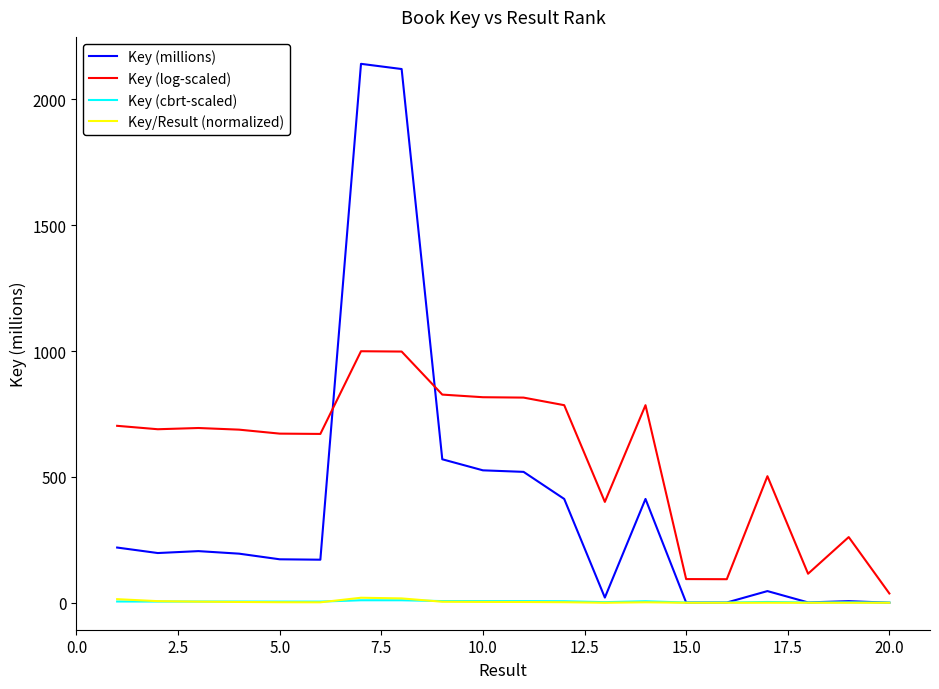

Which series has the largest total across all categories?

Key (log-scaled)